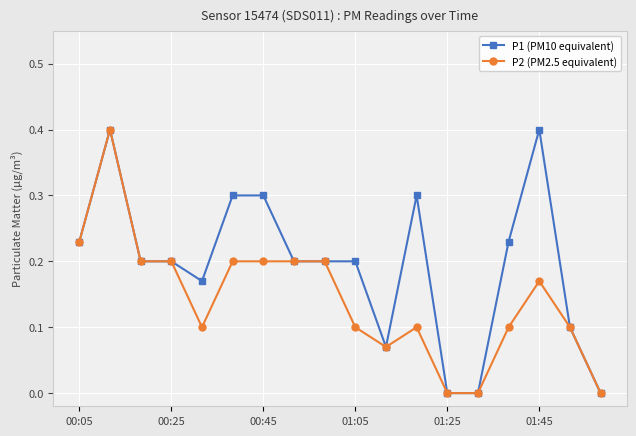

Which series has the largest total across all categories?

P1 (PM10 equivalent)